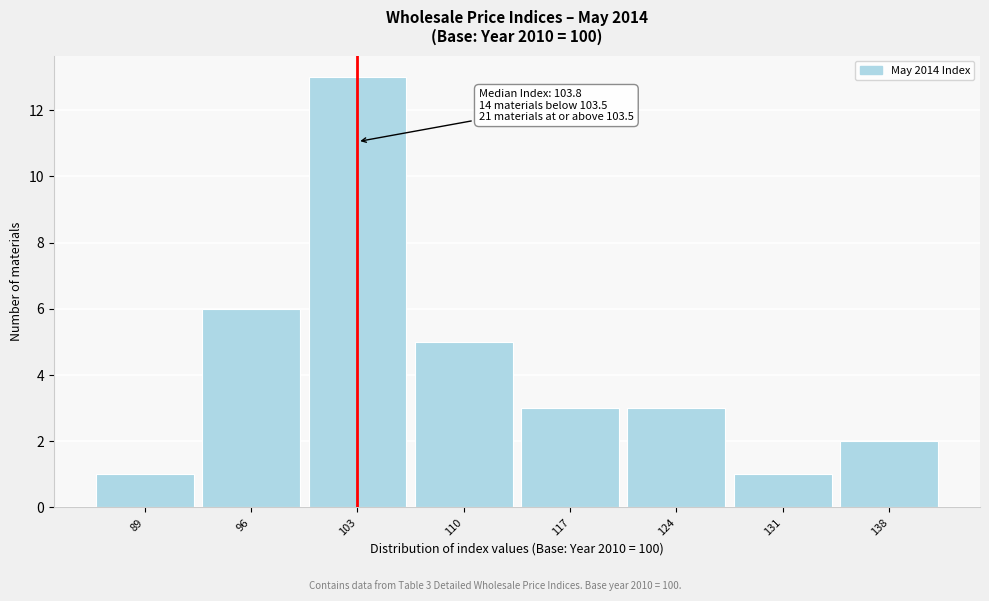

Over which range of the x-axis is the bar tallest?

100 to 107